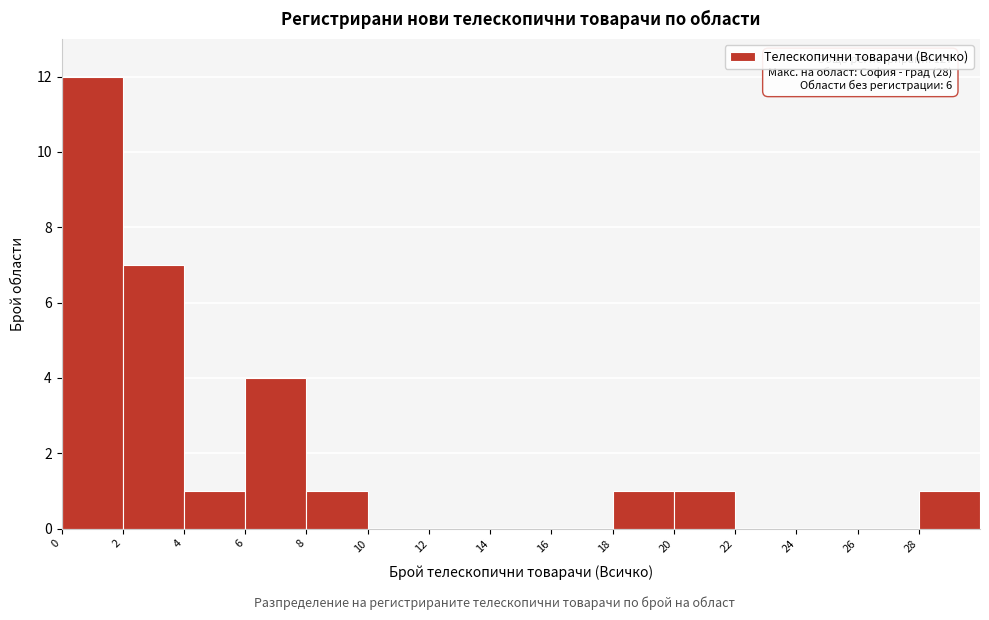

Which range on the x-axis has the tallest bar?

0 to 2